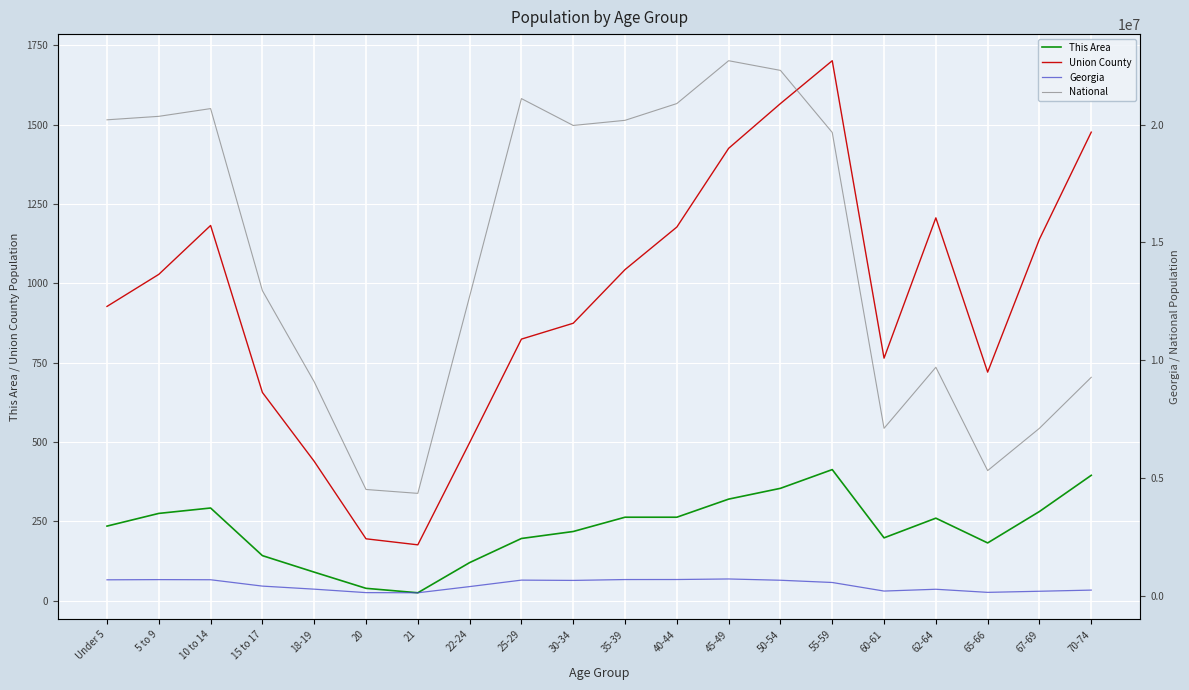

True or false: Georgia and Union County cross at least once.

False